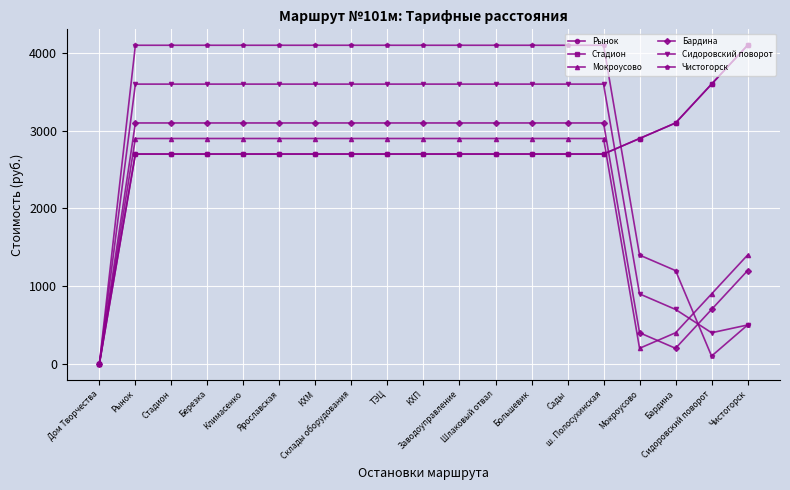

After their last crossing, which series has the higher values: Сидоровский поворот or Бардина?

Бардина